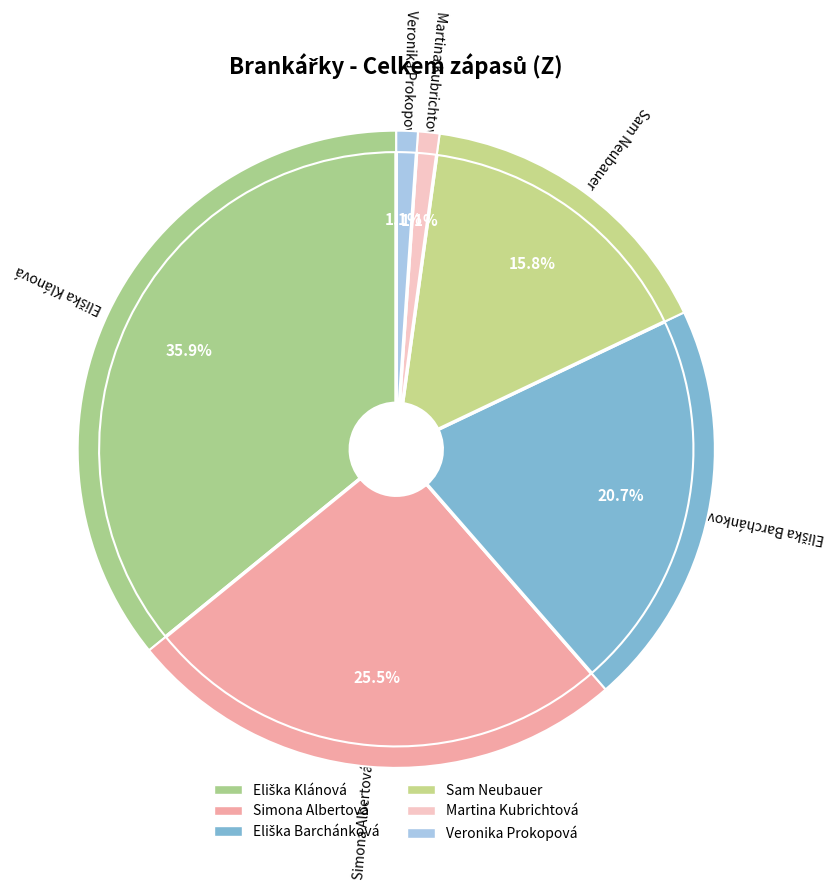

Is it true that Veronika Prokopová is 11% of the pie?

False